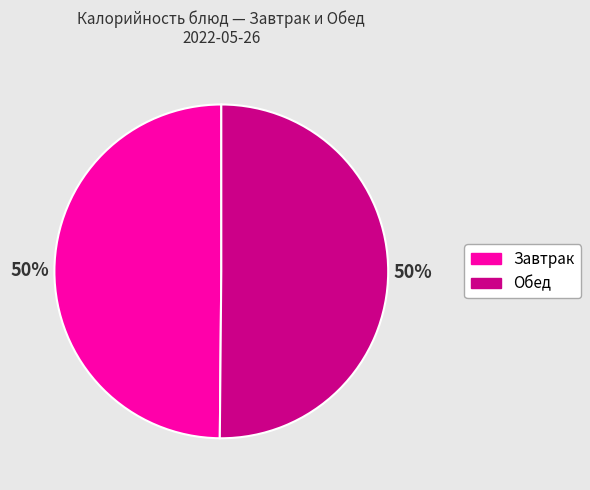

To the nearest percent, what is the average slice percentage?

50%